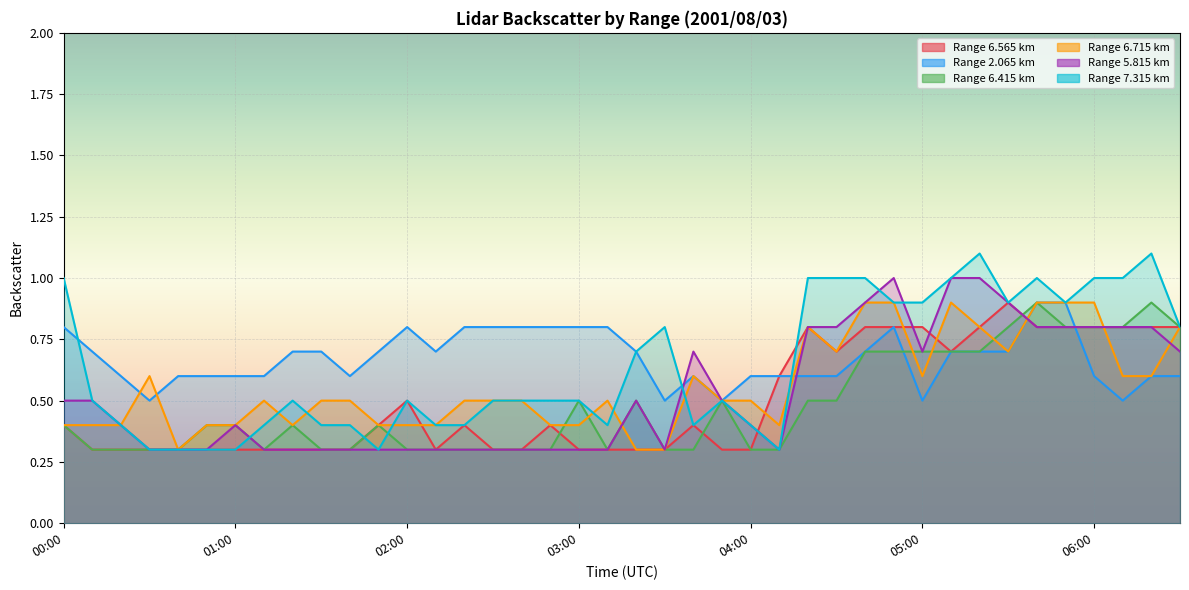

What is the minimum value for 7.315?

0.3